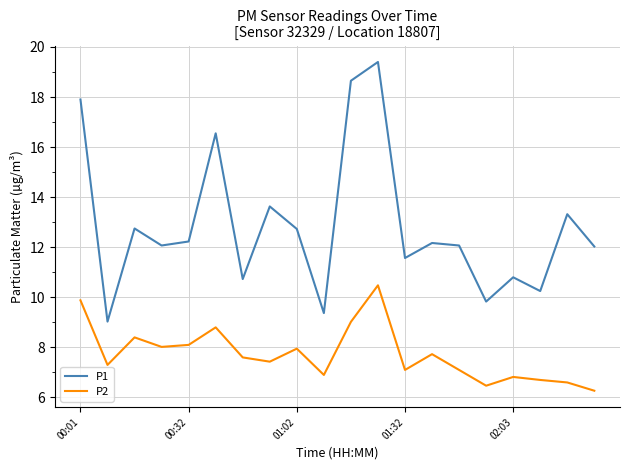

What is the average value of the P2 series?

7.7